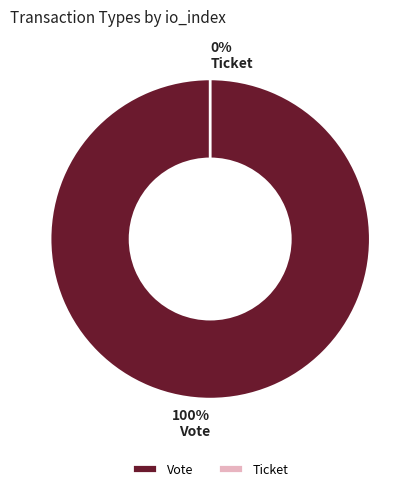

What is the smallest slice in the pie chart?

Ticket